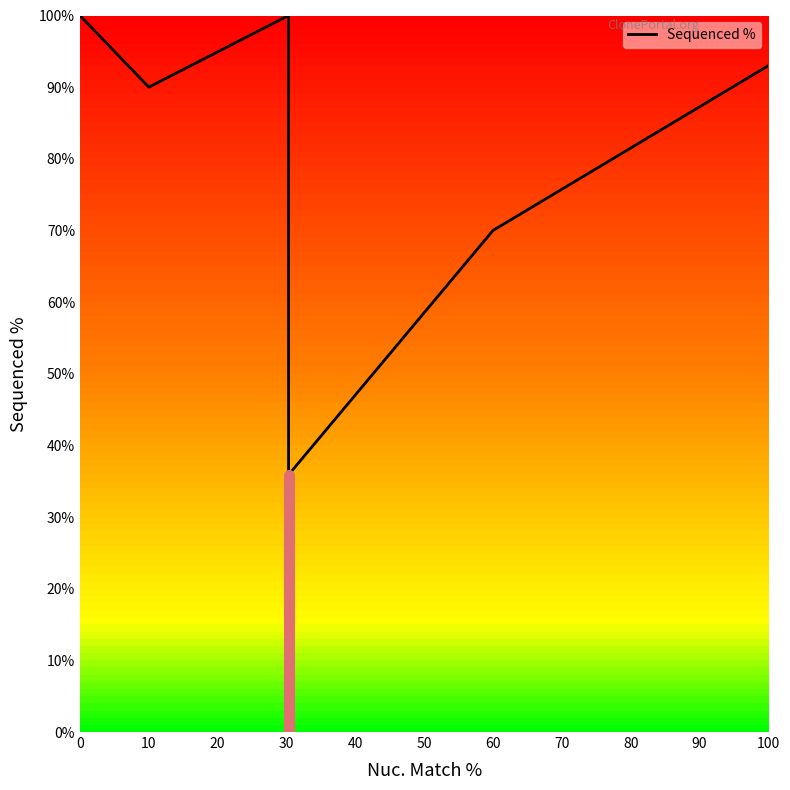

The chart shows a value of 19.3 at 10. True or false?

False